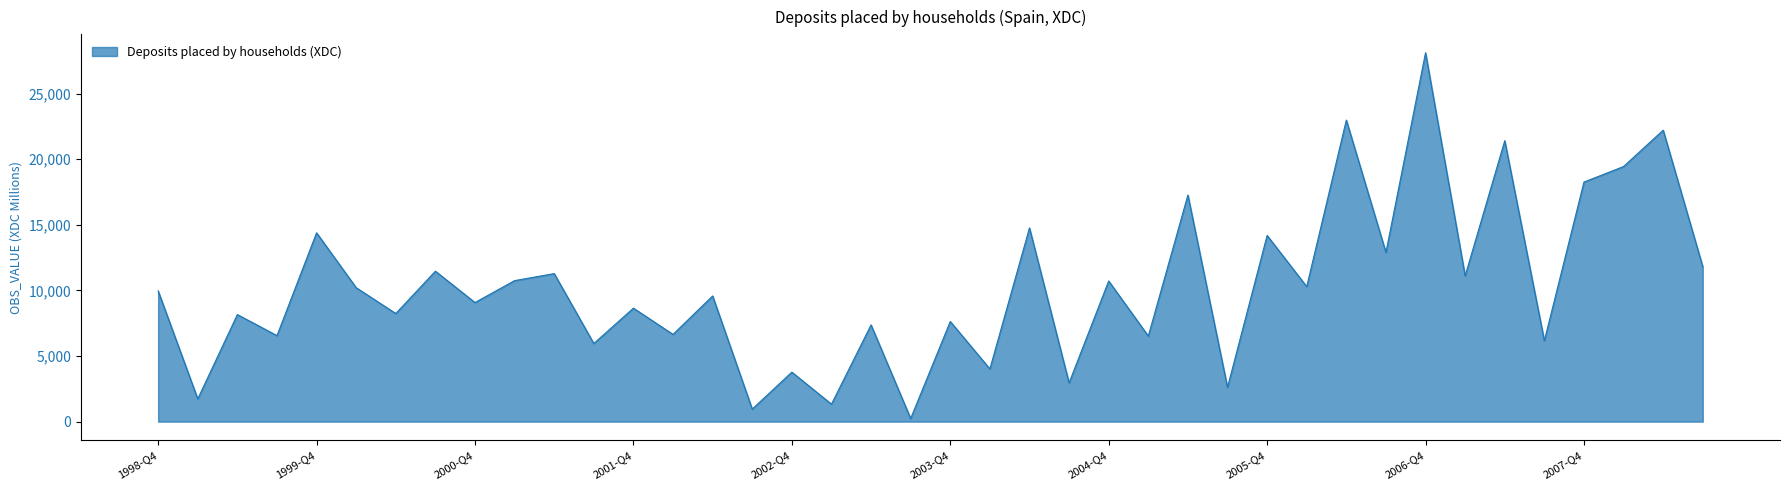

What is the smallest value displayed?

237